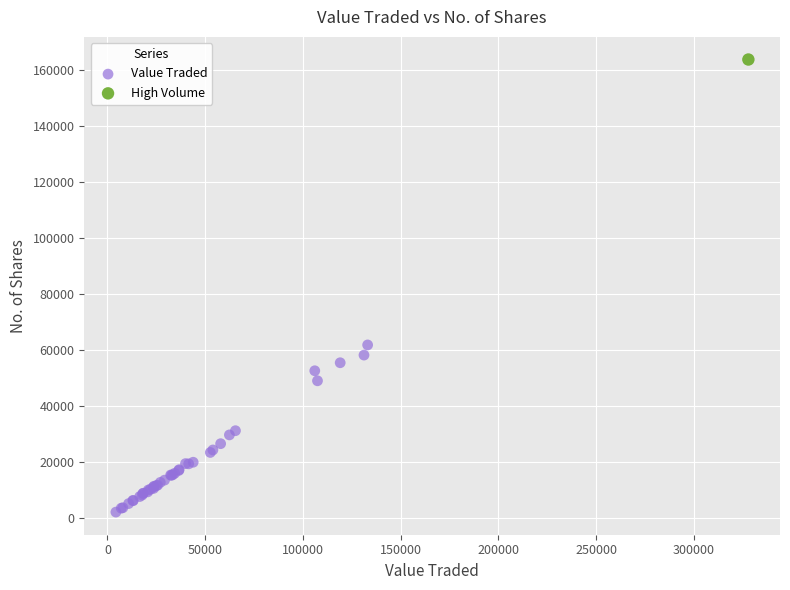

What are all the series names shown in the legend?

Value Traded, High Volume